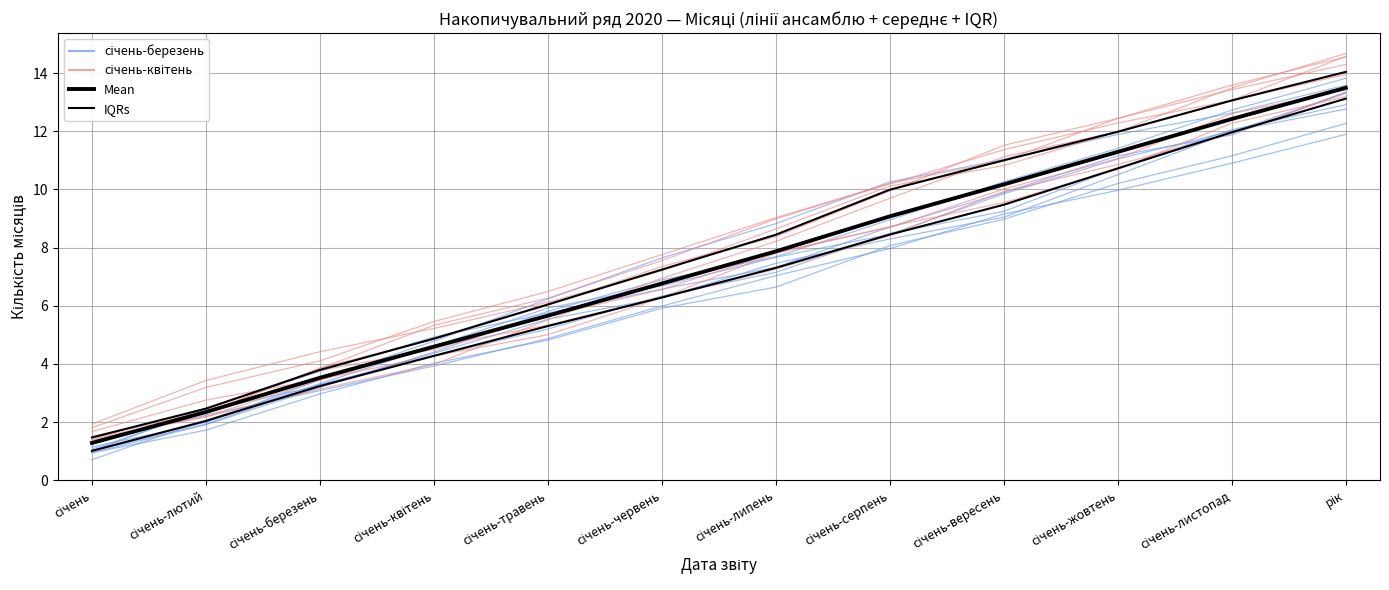

The IQRs series shows 6.3 at січень-квітень. True or false?

False